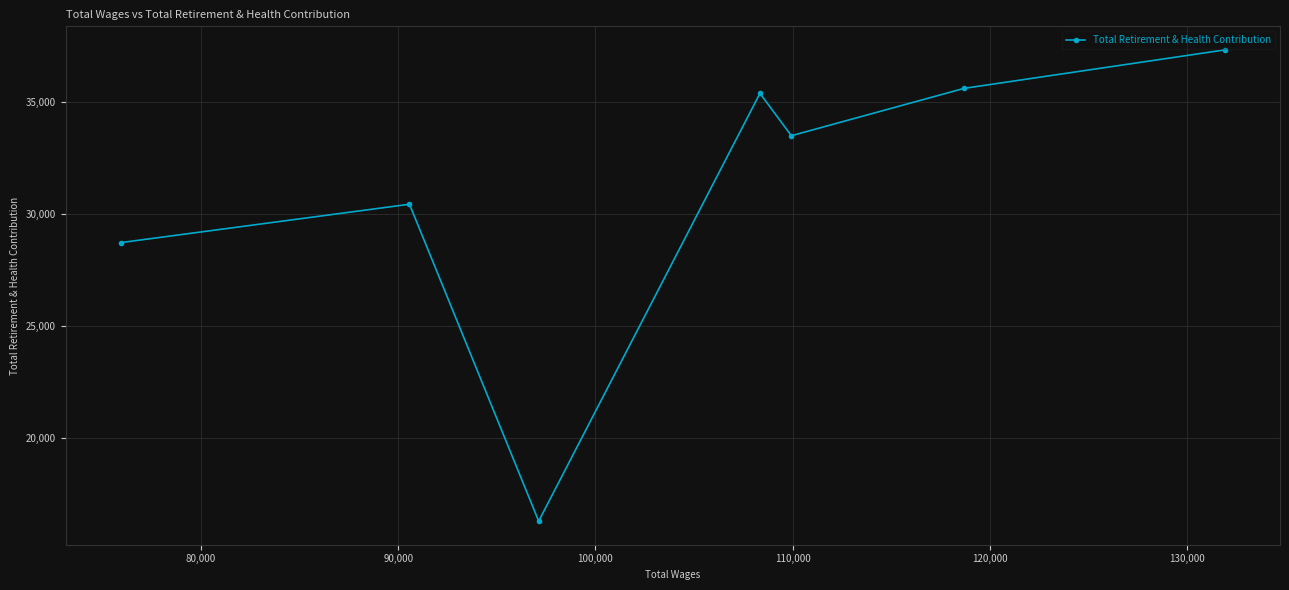

Reading left to right, extract all data points from this chart.

28720	30437	16262	35398	33502	35620	37341